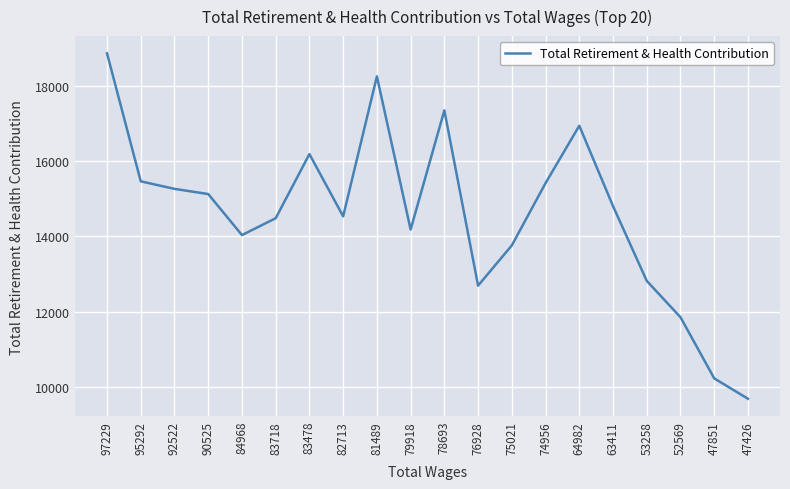

At which category does the chart reach its peak across all series?

97229